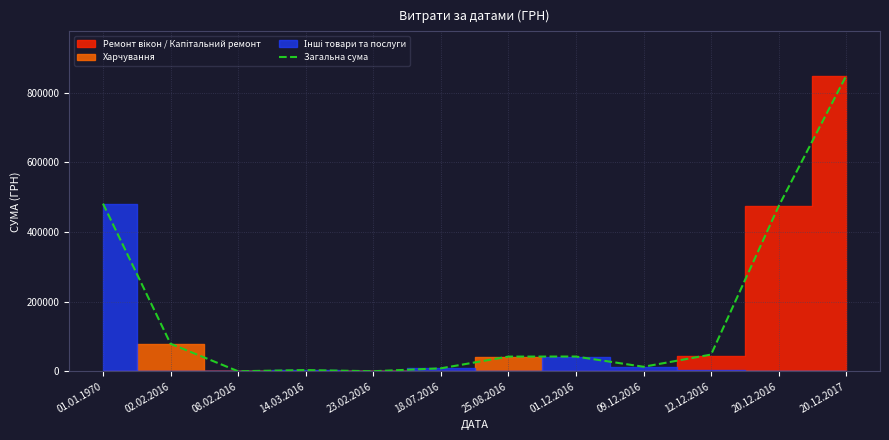

List the labels in order of value, largest first.

20.12.2017, 01.01.1970, 20.12.2016, 02.02.2016, 12.12.2016, 01.12.2016, 25.08.2016, 09.12.2016, 18.07.2016, 14.03.2016, 23.02.2016, 08.02.2016